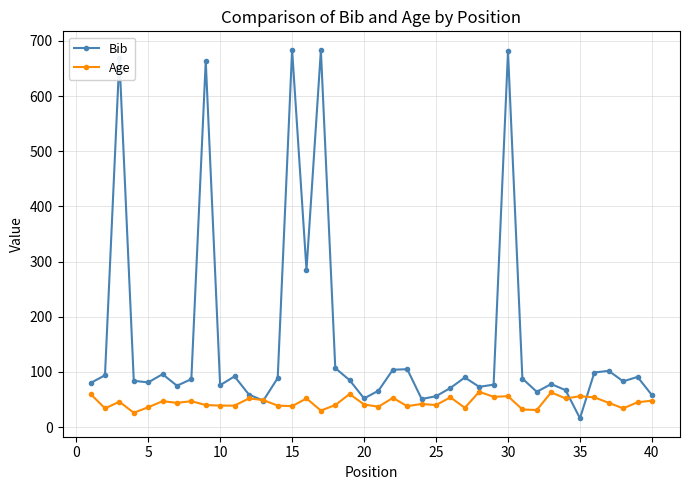

True or false: Age has more than 0 interior local peaks.

True